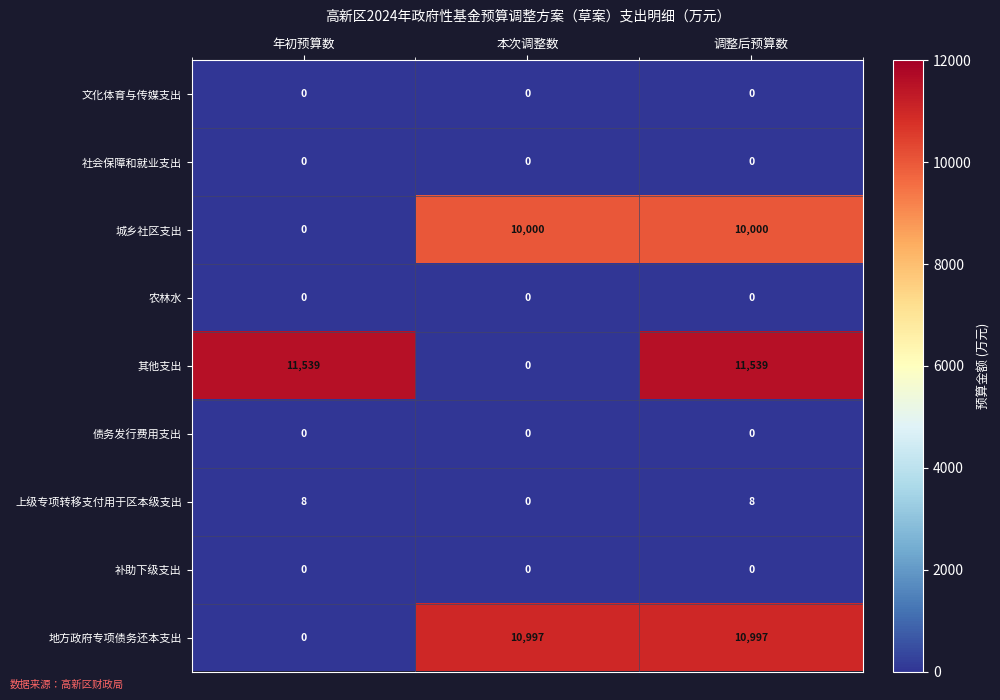

Reading left to right, extract all data points from this chart.

文化体育与传媒支出: 年初预算数=0	本次调整数=0	调整后预算数=0
社会保障和就业支出: 年初预算数=0	本次调整数=0	调整后预算数=0
城乡社区支出: 年初预算数=0	本次调整数=10000	调整后预算数=10000
农林水: 年初预算数=0	本次调整数=0	调整后预算数=0
其他支出: 年初预算数=11539	本次调整数=0	调整后预算数=11539
债务发行费用支出: 年初预算数=0	本次调整数=0	调整后预算数=0
上级专项转移支付用于区本级支出: 年初预算数=8	本次调整数=0	调整后预算数=8
补助下级支出: 年初预算数=0	本次调整数=0	调整后预算数=0
地方政府专项债务还本支出: 年初预算数=0	本次调整数=10997	调整后预算数=10997